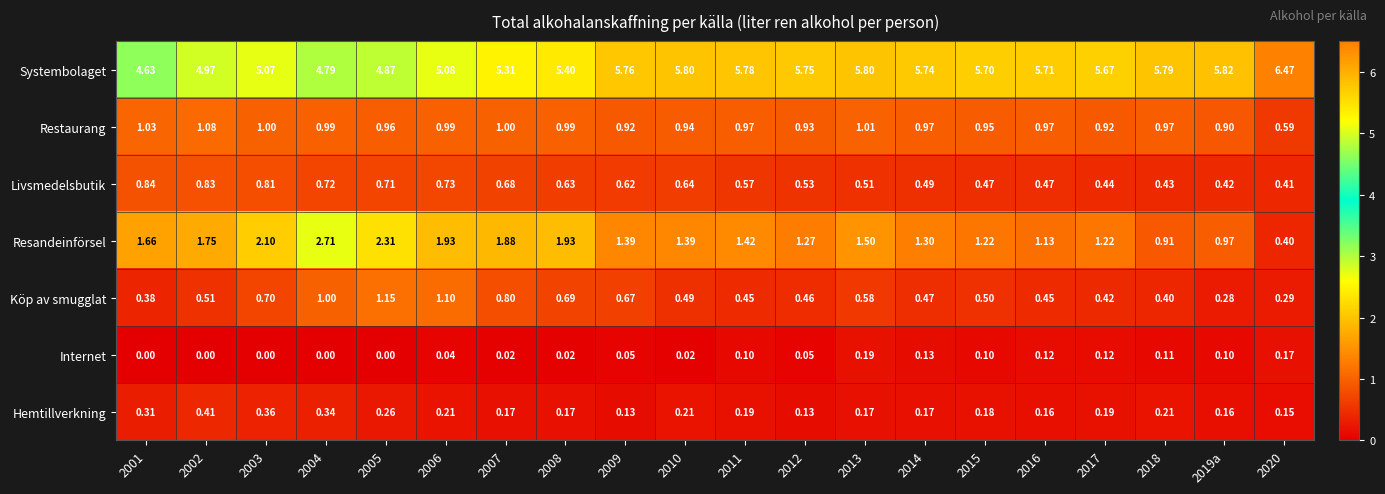

At 2007, list the series in order from smallest to largest.

Internet, Hemtillverkning, Livsmedelsbutik, Köp av smugglat, Restaurang, Resandeinförsel, Systembolaget